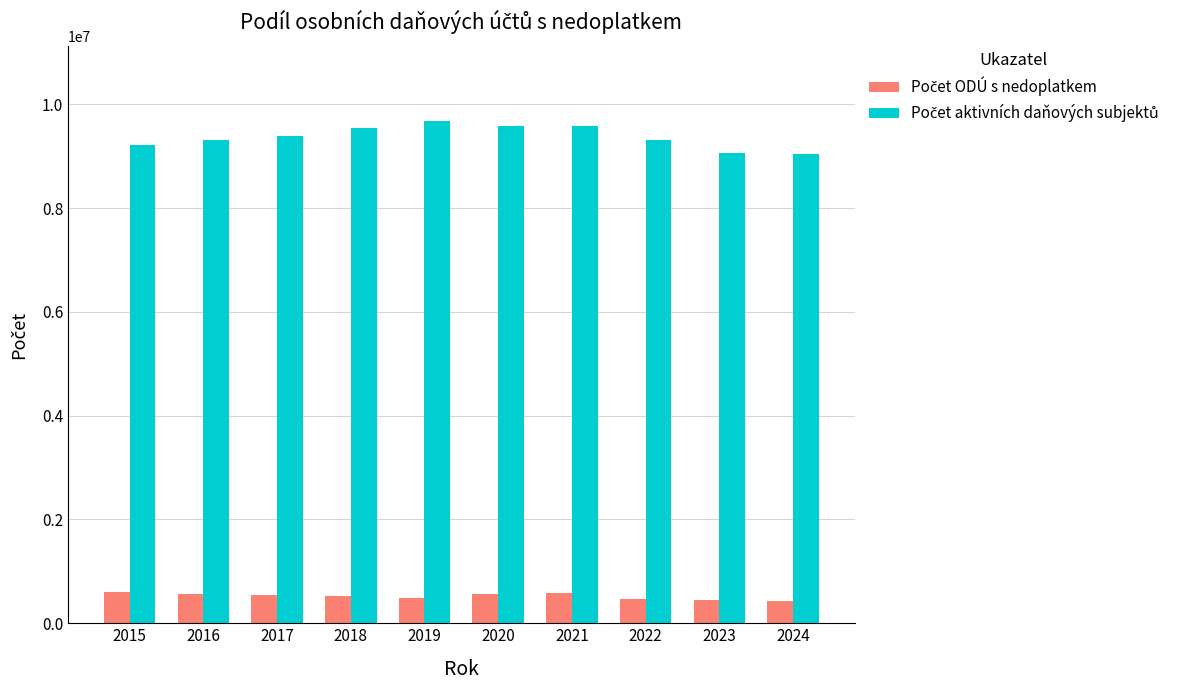

What is the difference between the highest and lowest values at 2020?

9016302